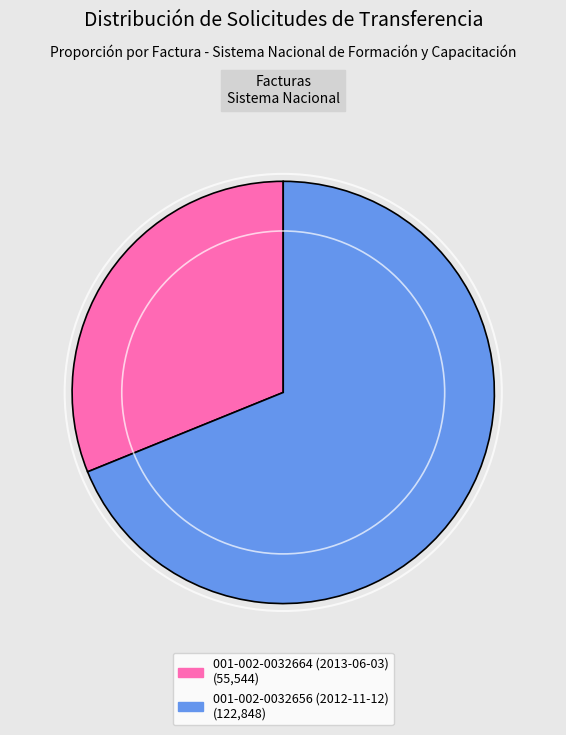

The 001-002-0032664 (2013-06-03) slice represents 17% of the pie. True or false?

False